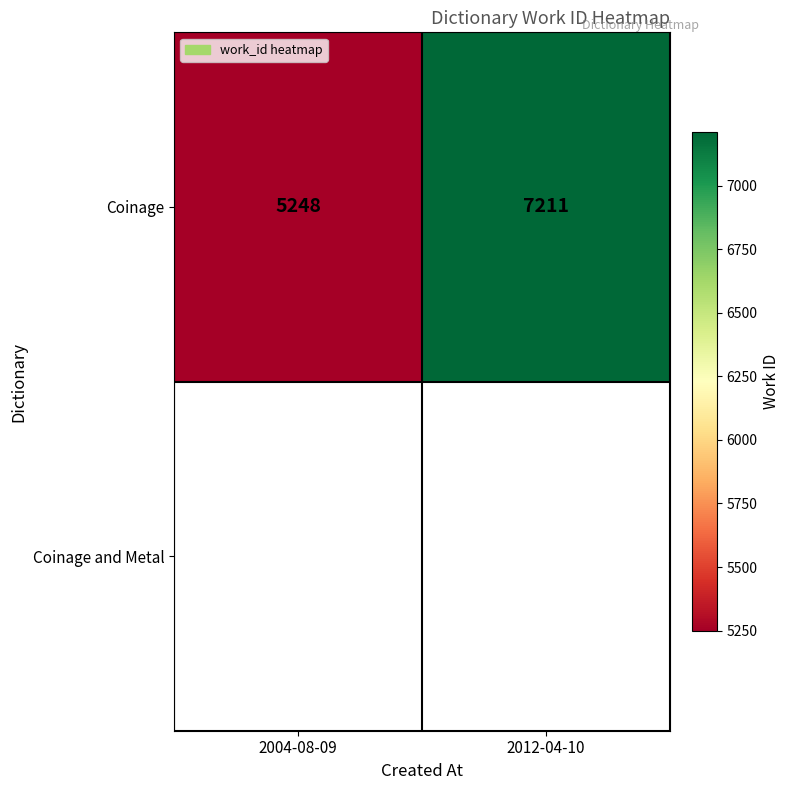

Count the values in the range 5248 to 7211.

2